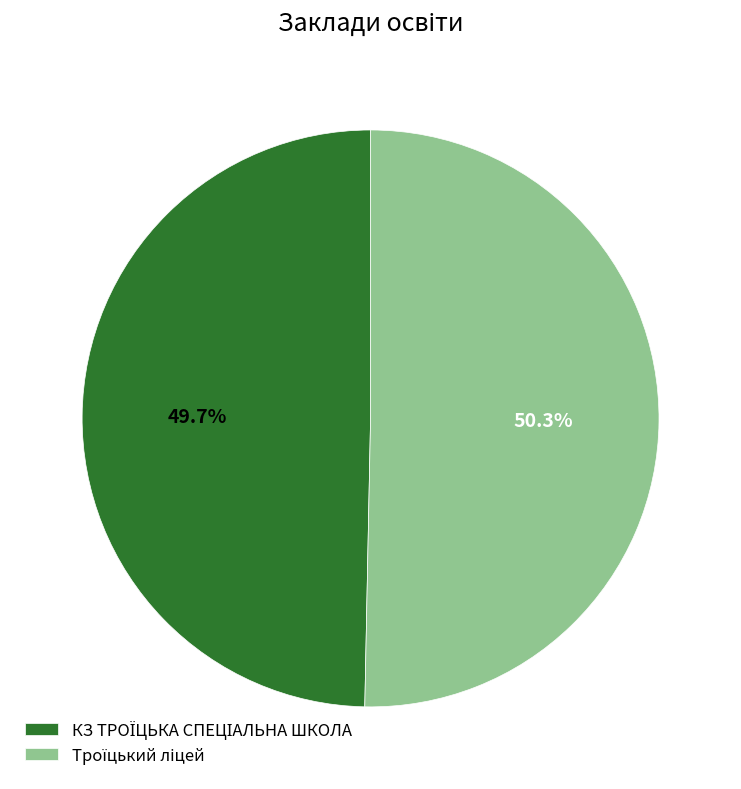

Is there any slice that represents more than half of the pie?

Yes